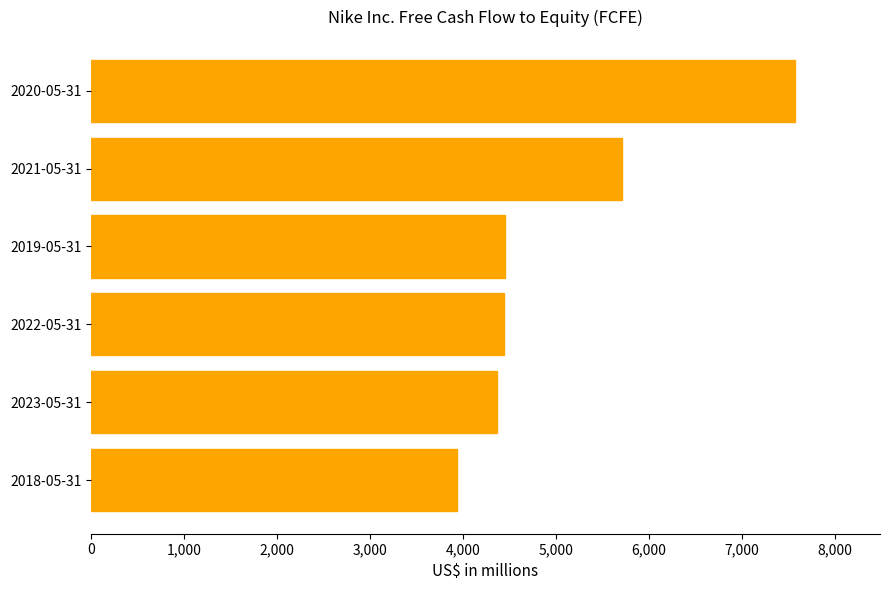

What is the approximate value at 2018-05-31, to the nearest 10?

3930